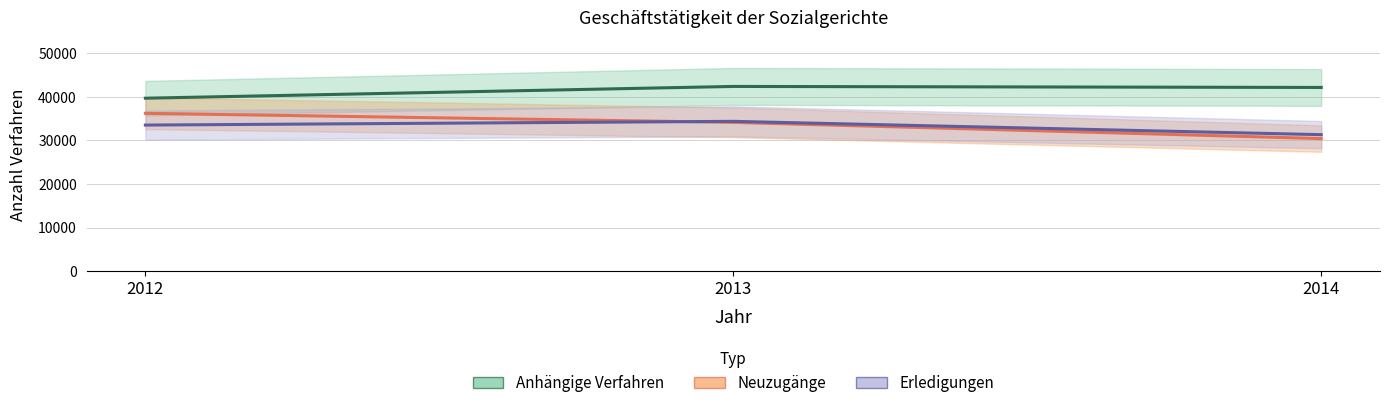

What is the value of the Anhängige Verfahren (Sozialgericht) point at the 2nd from the left?

42409